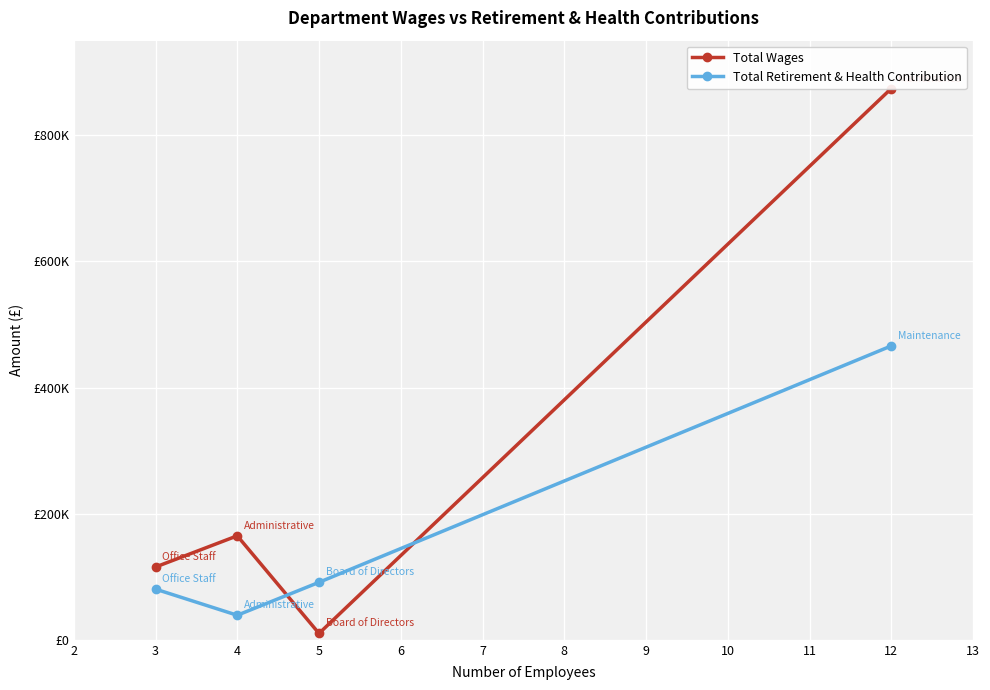

Does the chart display data point markers on the line(s)?

Yes